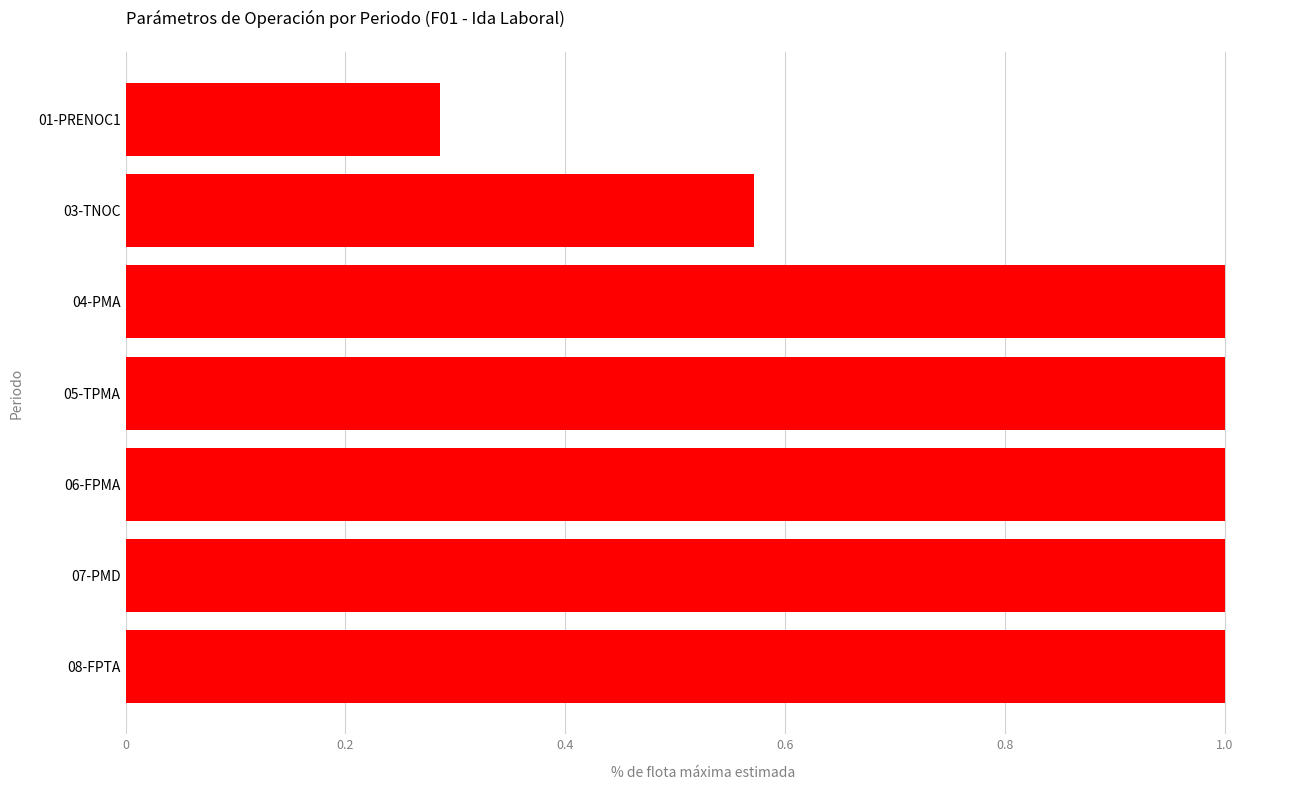

Is it true that the value at 06-FPMA is 1.0?

True